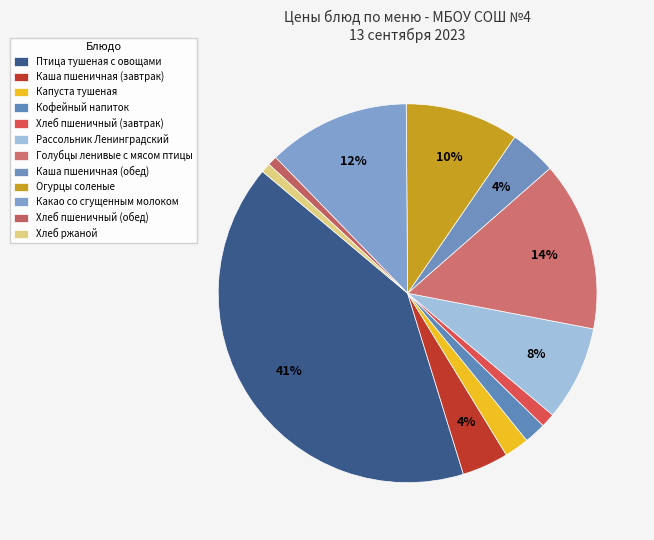

The Птица тушеная с овощами slice represents 41% of the pie. True or false?

True